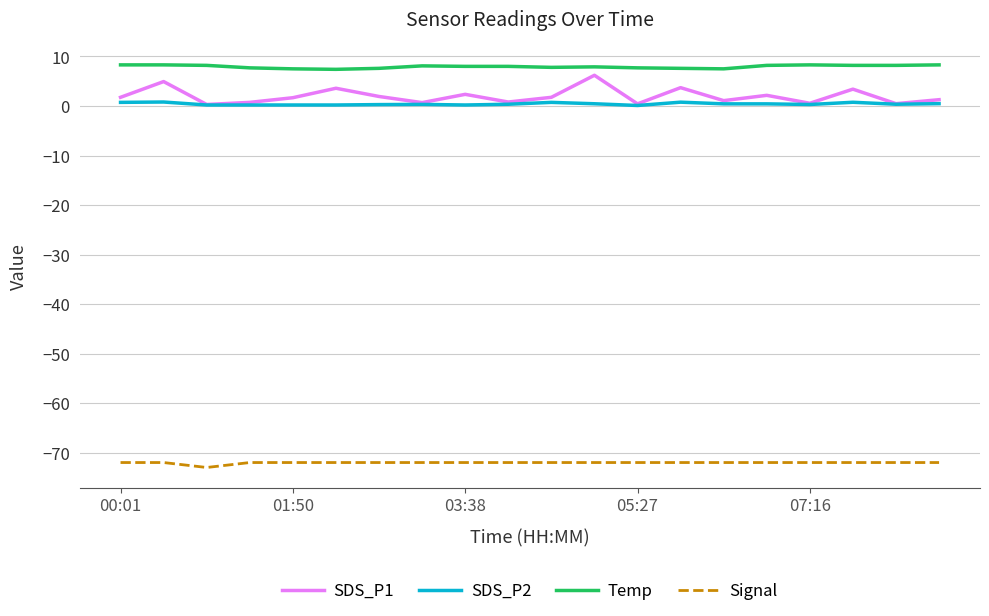

Does the chart have visible grid lines?

Yes